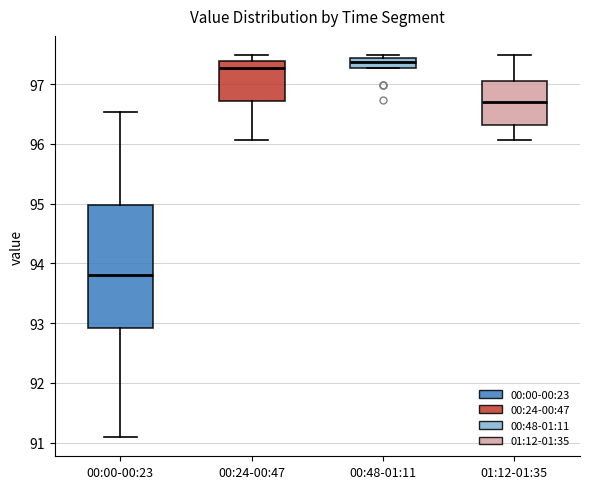

Where does the median line of the box for 00:00-00:23 sit on the y-axis? The values are not printed on the chart, so give them approximately, as read against the axis.

93.8